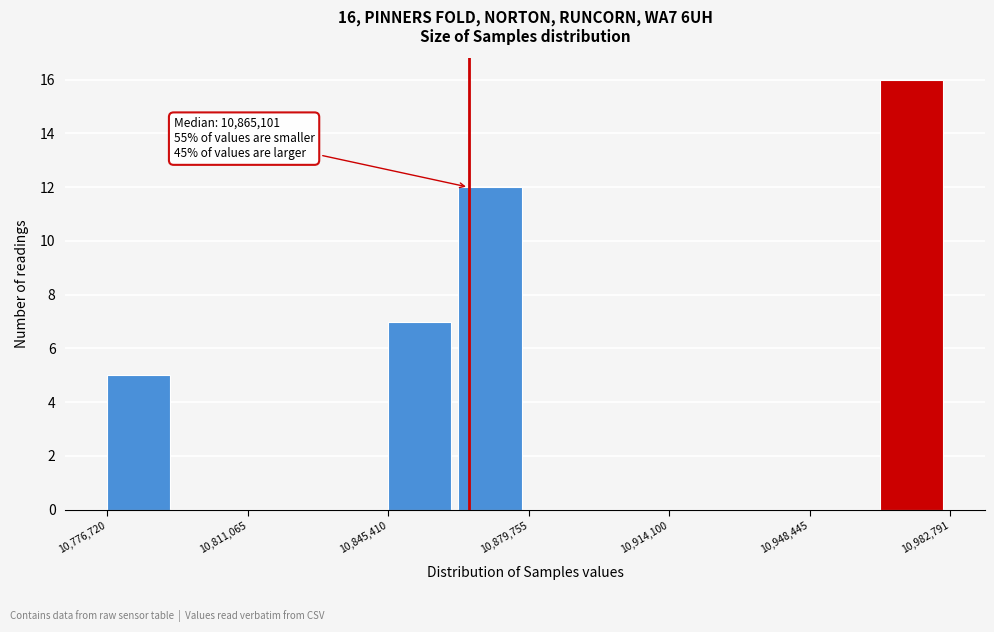

Read against the x-axis, roughly where is the centre of the tallest bar?

10975000